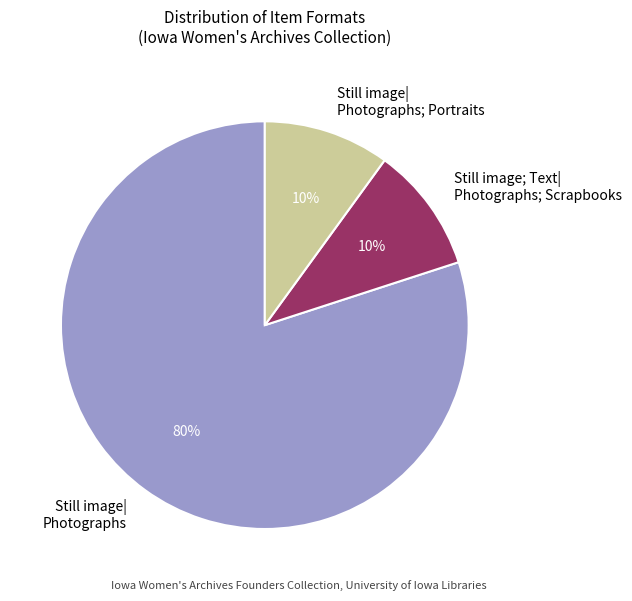

The Still image; Text| Photographs; Scrapbooks slice represents 18% of the pie. True or false?

False